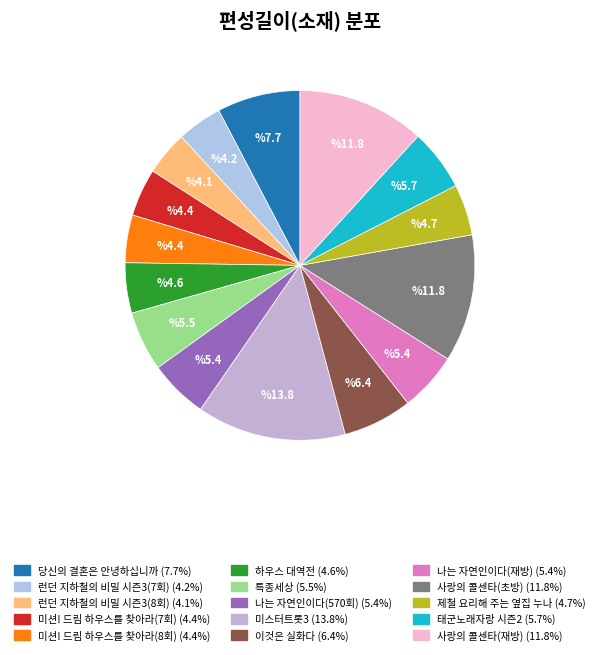

To the nearest percent, what is the average slice percentage?

7%